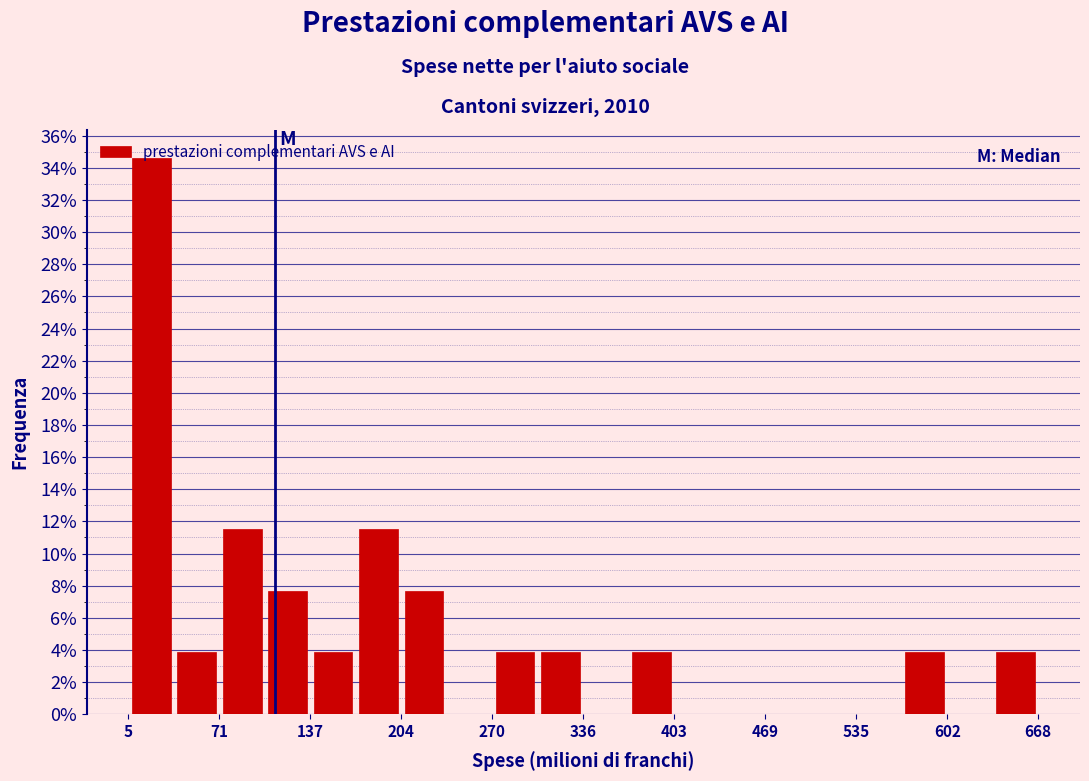

Around what value on the x-axis is the tallest bar? Give the approximate position of its centre, as read against the axis.

20